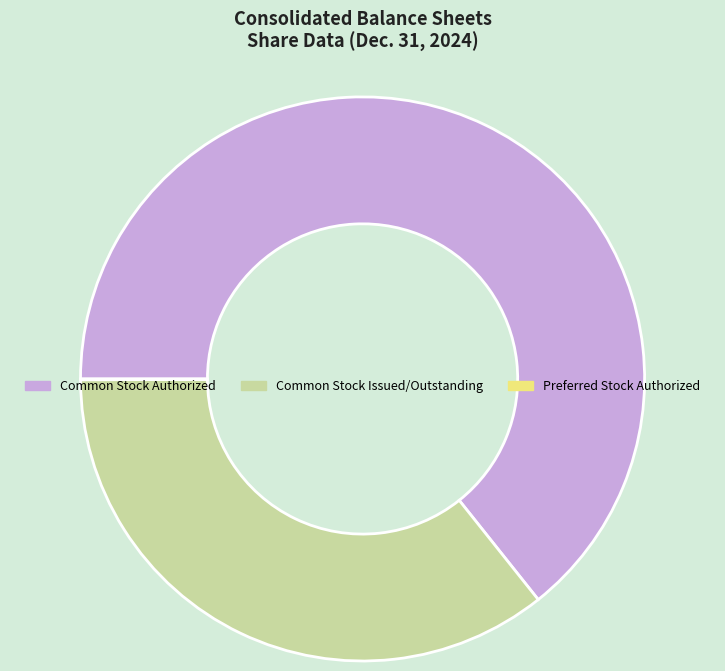

Combined, do Common Stock Issued/Outstanding and Common Stock Authorized account for over 50%?

Yes